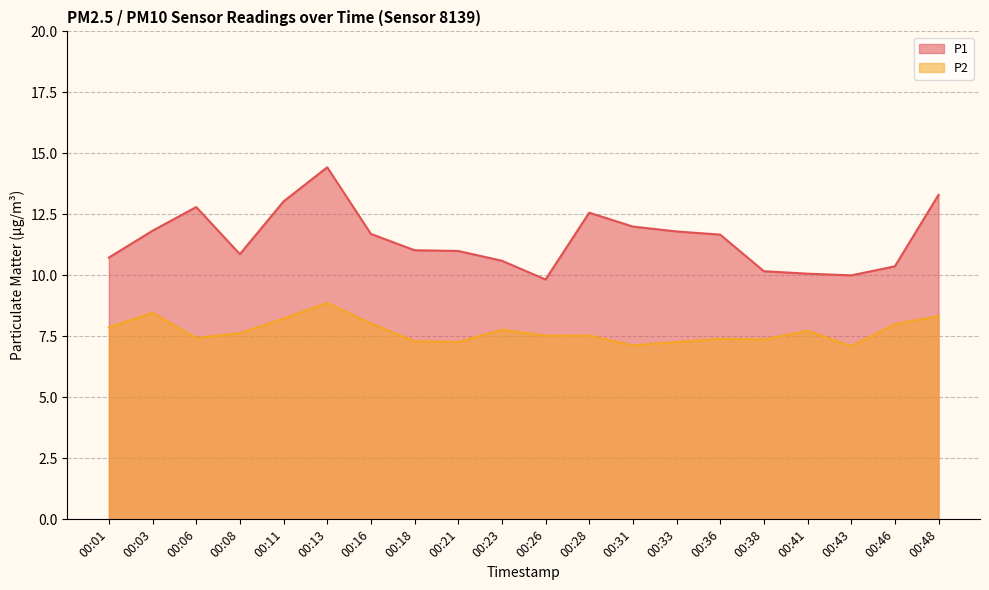

True or false: P1 and P2 intersect in this chart.

False